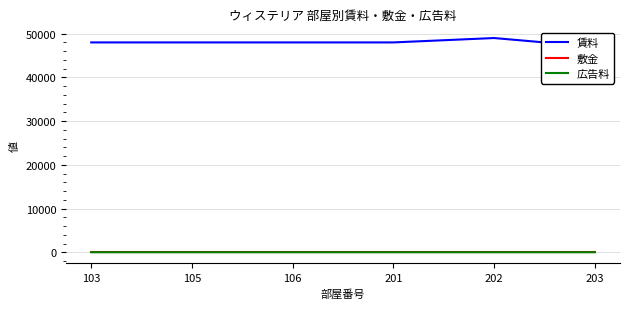

At 202, list the series in order from smallest to largest.

敷金, 広告料, 賃料